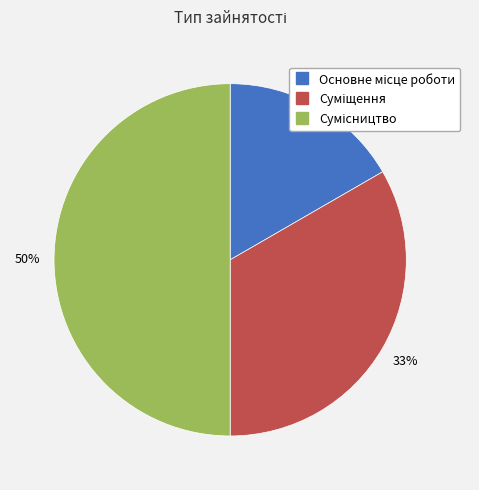

To the nearest percent, what is the difference between the largest and smallest slice percentages?

33%